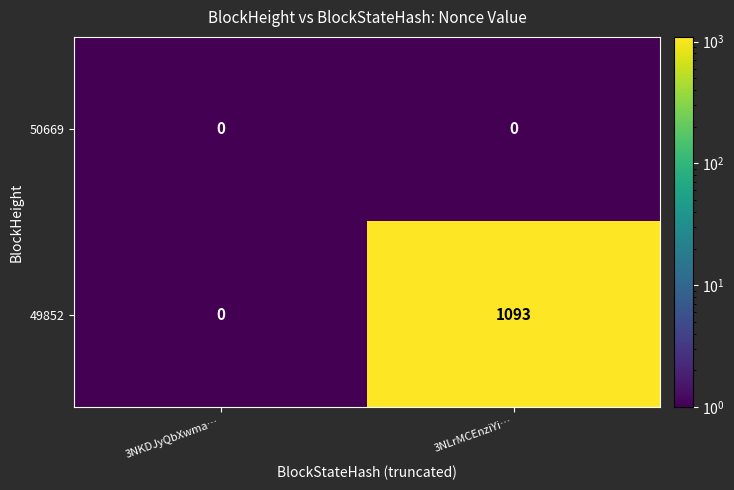

Is it true that 50669 equals 0 at 3NKDJyQbXwma…?

True